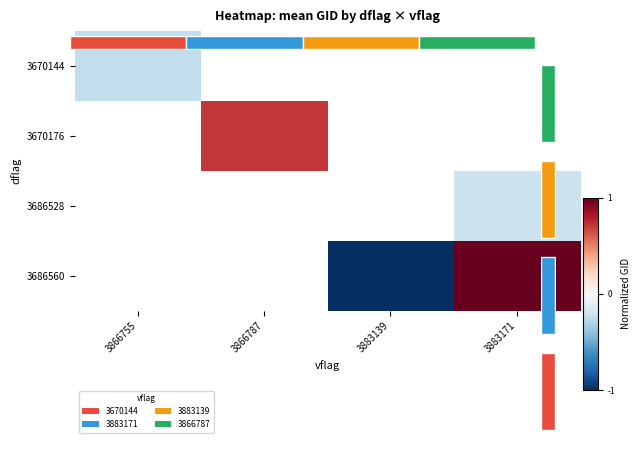

True or false: 3686560 has a value of 1.0 at 3883171.

True